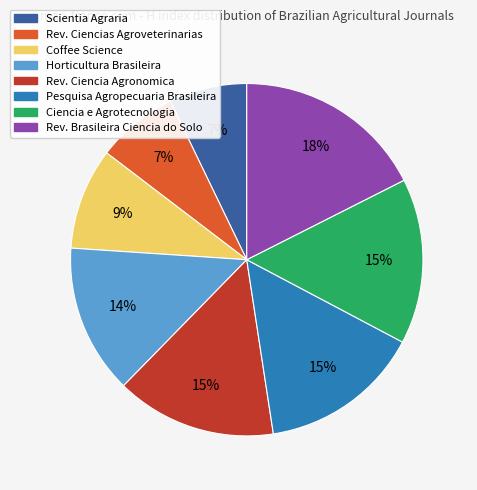

True or false: Scientia Agraria accounts for 1% of the total.

False